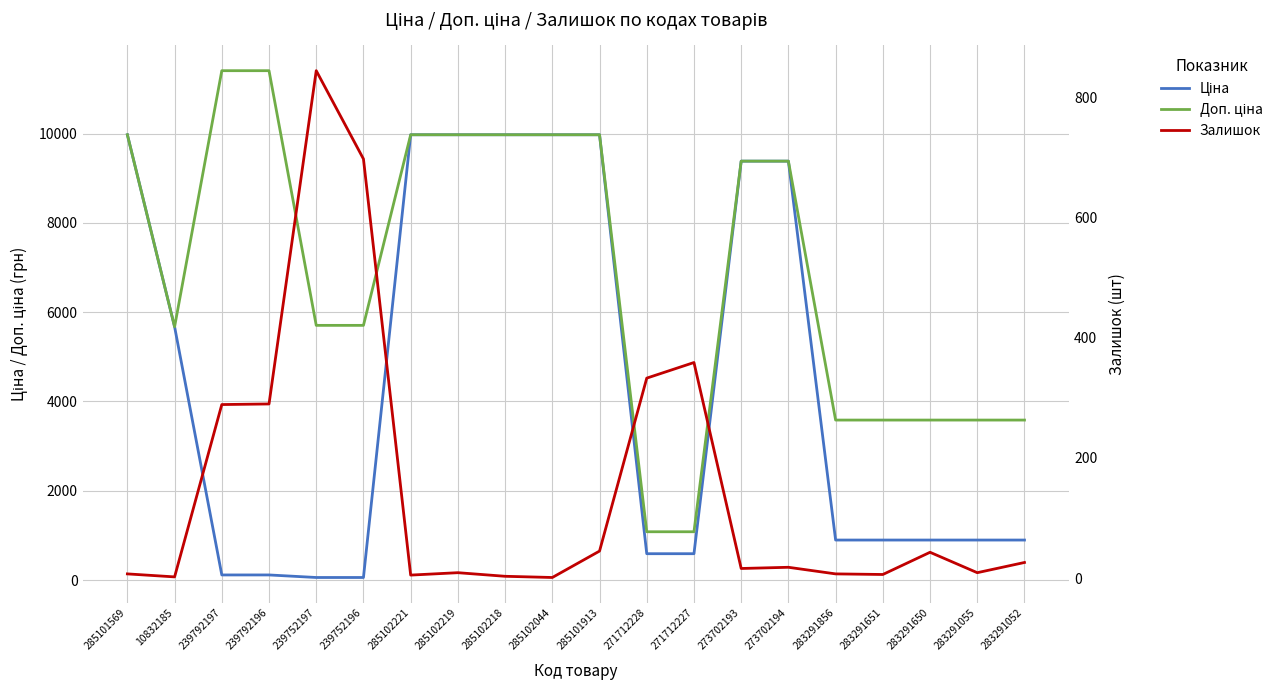

What is the value of the Ціна point at the 2nd from the left?

5673.8